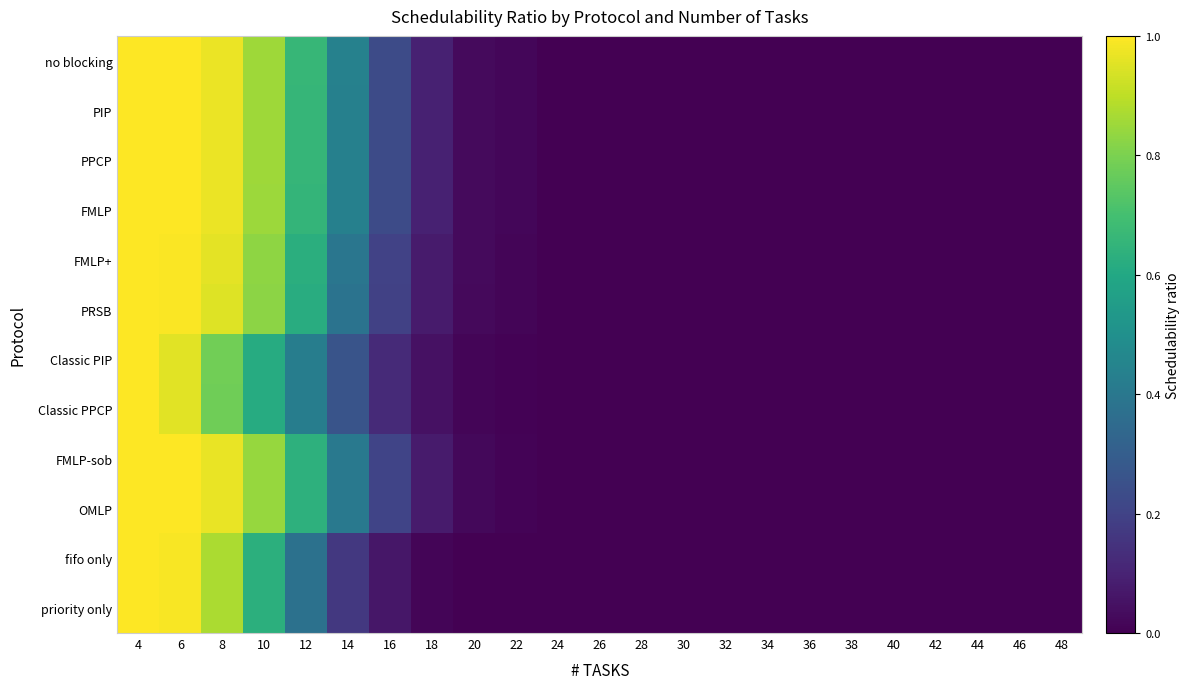

Count the number of categories in the chart.

23